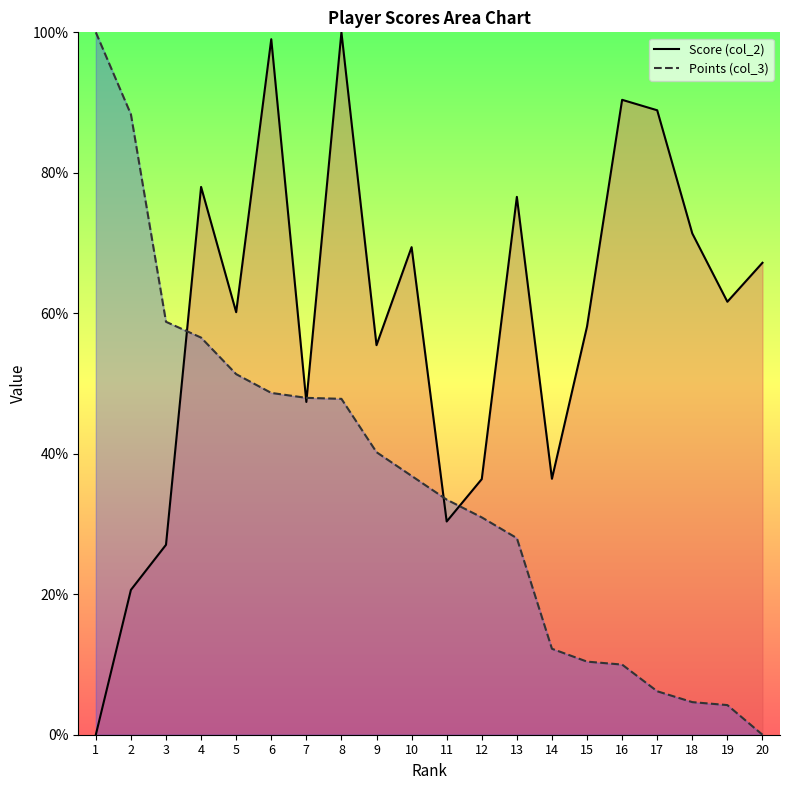

What is the difference between the Score (col_2) values at 1 and 2?

20.6